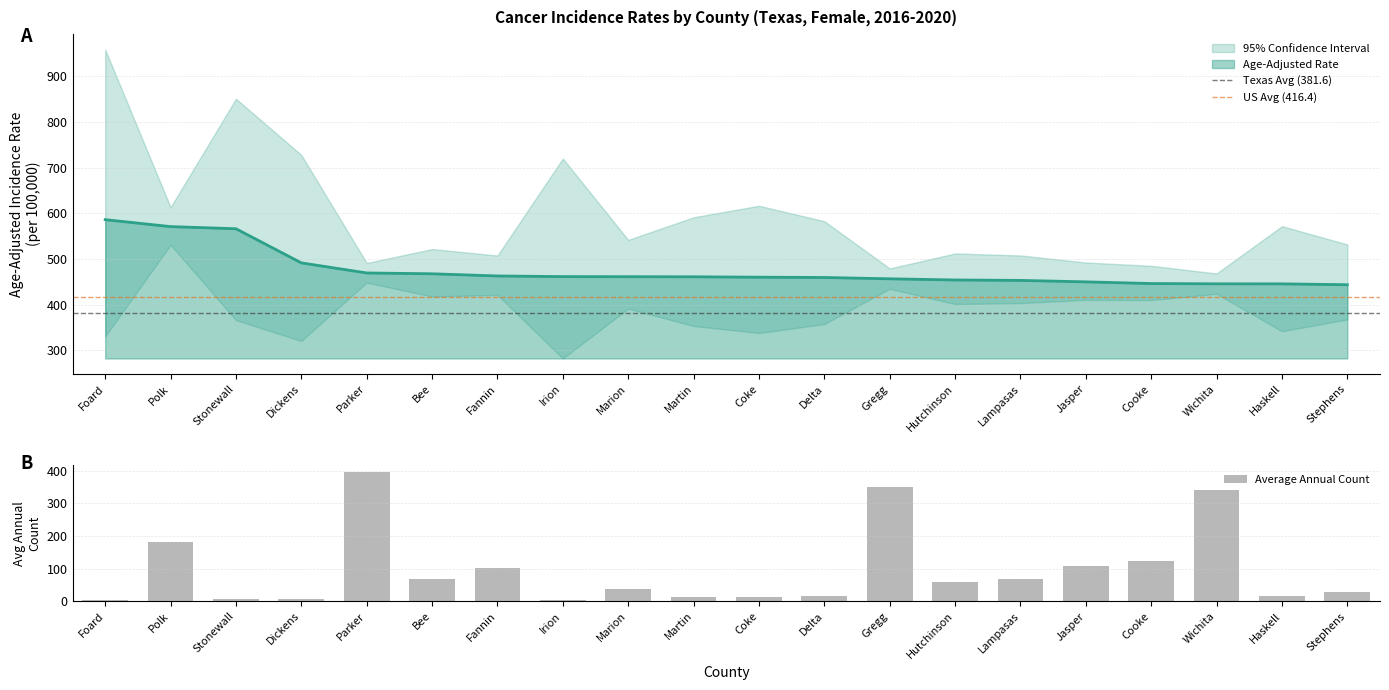

What is the difference between the Average Annual Count values at Fannin and Coke?

90